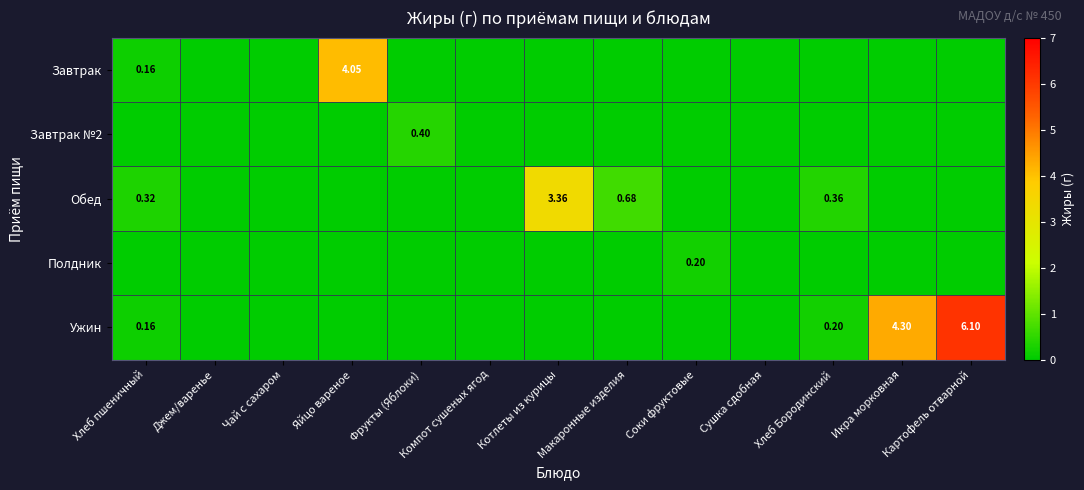

What is the difference between the maximum and second lowest values in the Полдник series?

0.2